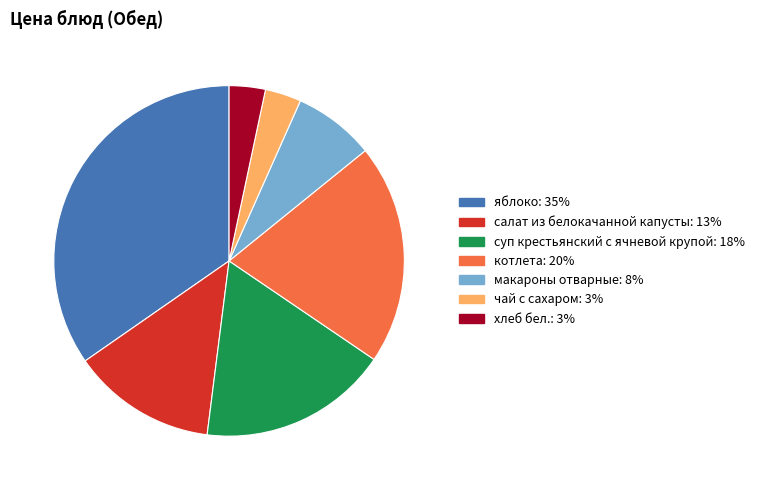

What is the largest slice in the pie chart?

яблоко